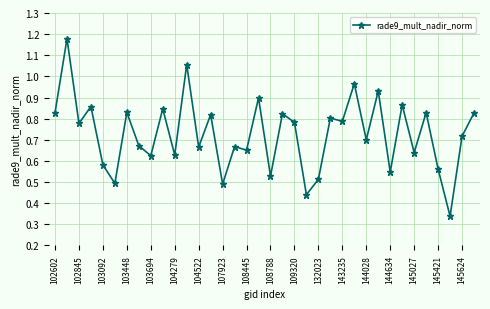

What is the sum of all values?

26.2